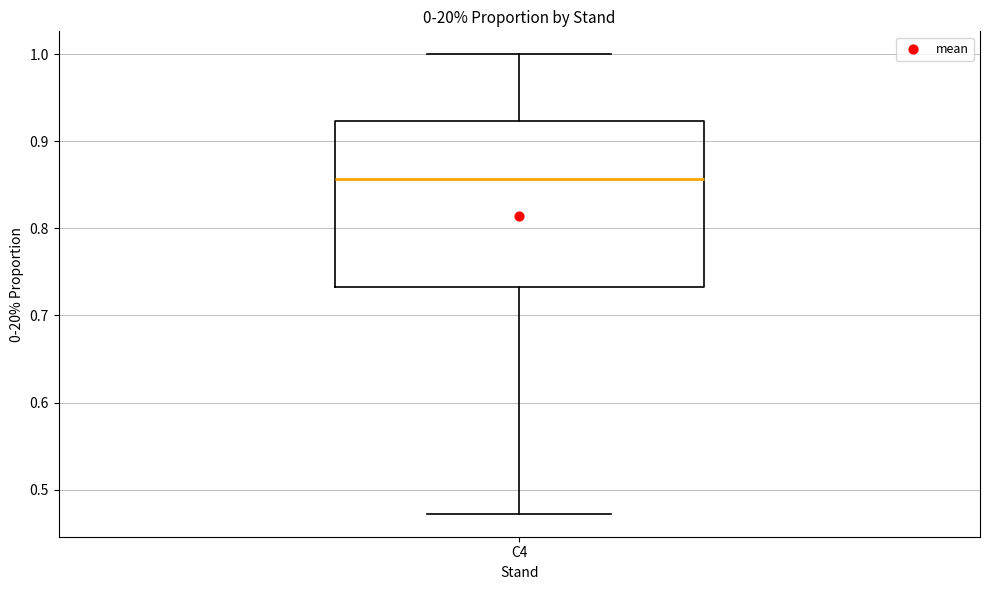

Where is the lower edge of the box for C4 on the y-axis? The values are not printed on the chart, so give them approximately, as read against the axis.

0.73